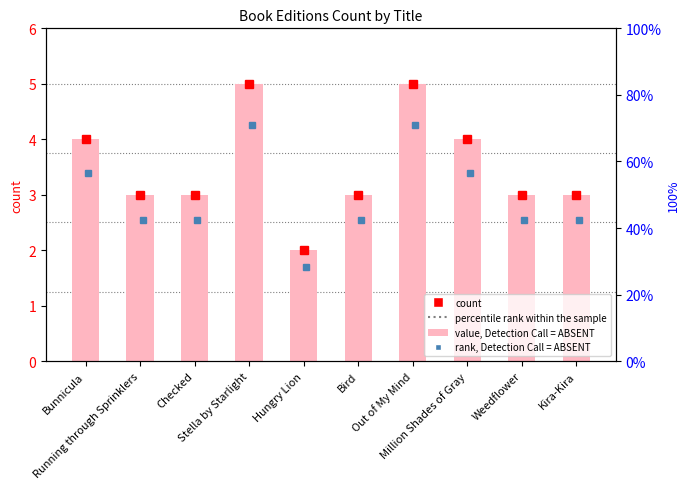

List the labels in order of value, largest first.

Stella by Starlight, Out of My Mind, Bunnicula, Million Shades of Gray, Running through Sprinklers, Checked, Bird, Weedflower, Kira-Kira, Hungry Lion